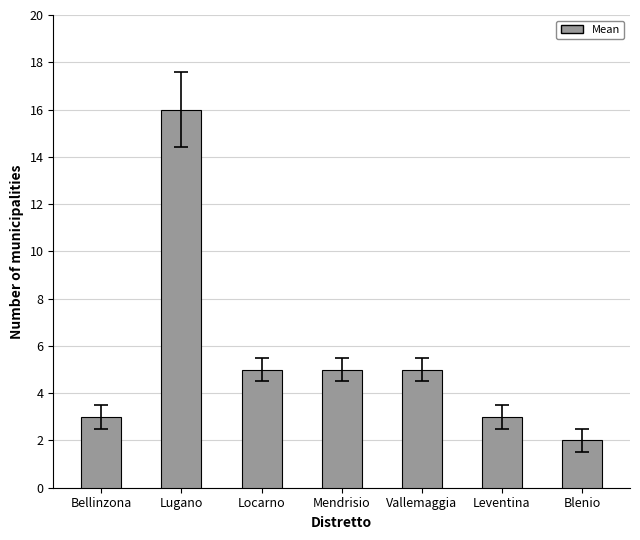

What is the sum of the values at Locarno and Leventina?

8